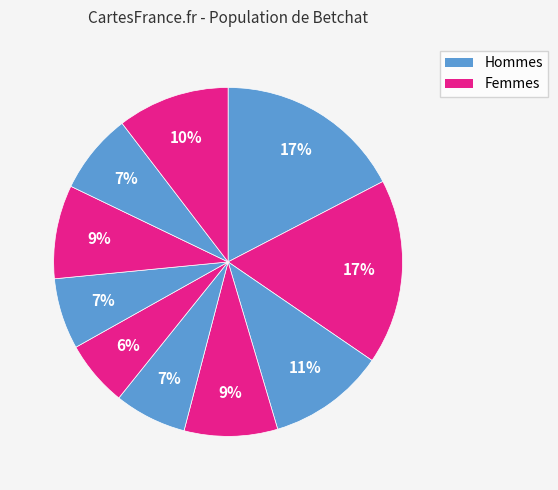

How many segments does this pie chart have?

10